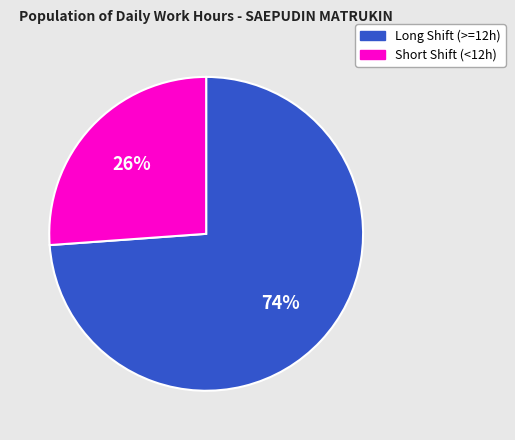

Is the sum of Short Shift (<12h) and Long Shift (>=12h) greater than half?

Yes